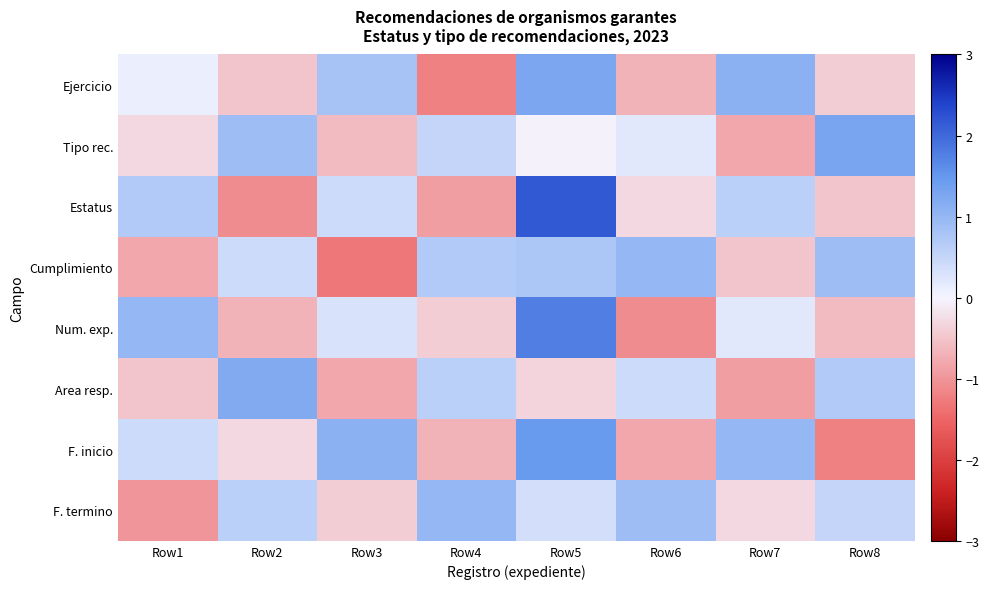

Which label corresponds to the smallest value in the chart?

Row3